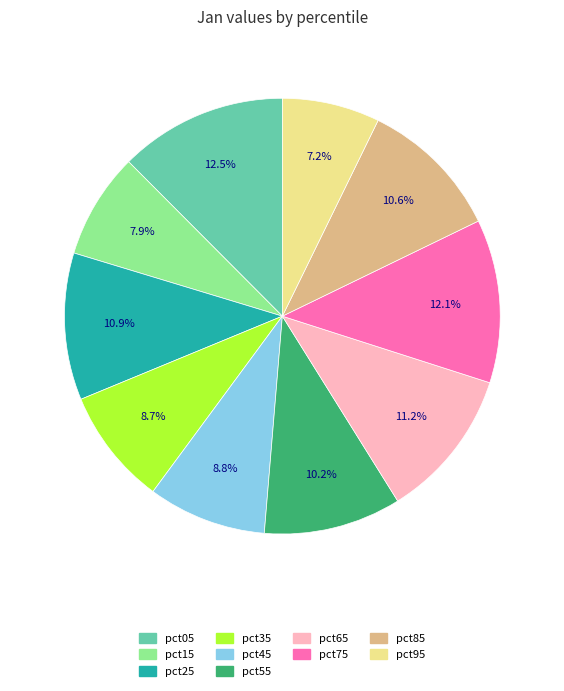

Which category has the smallest portion of the pie?

pct95